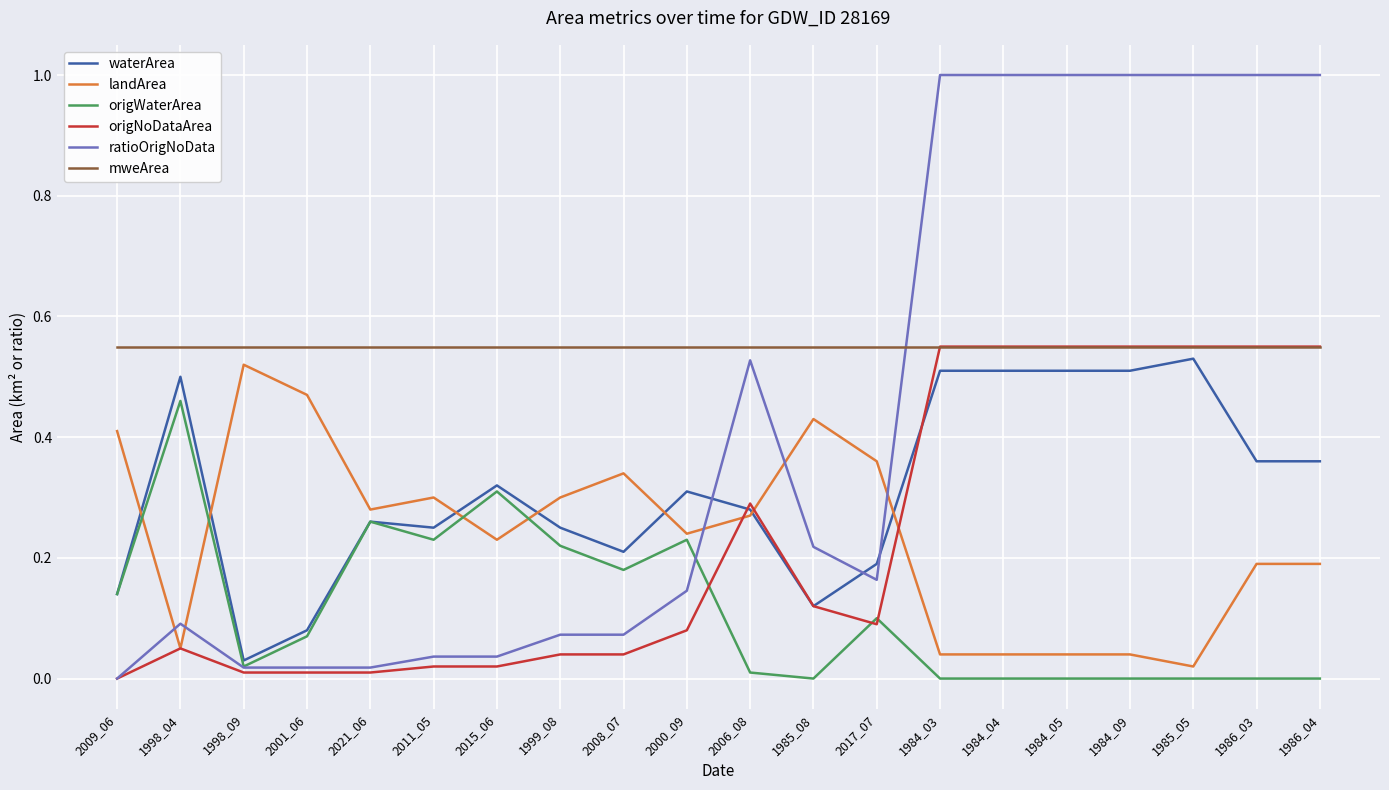

What are all the series names shown in the legend?

waterArea, landArea, origWaterArea, origNoDataArea, ratioOrigNoData, mweArea